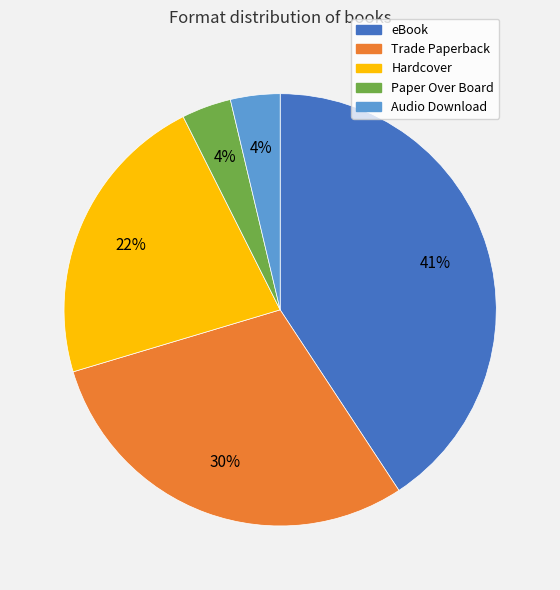

To the nearest percent, what portion does Hardcover represent?

22%